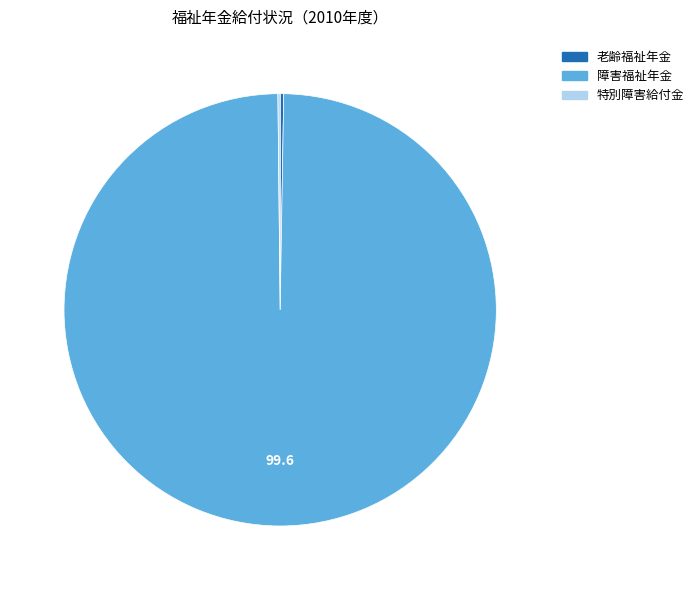

Which category has the biggest portion of the pie?

障害福祉年金